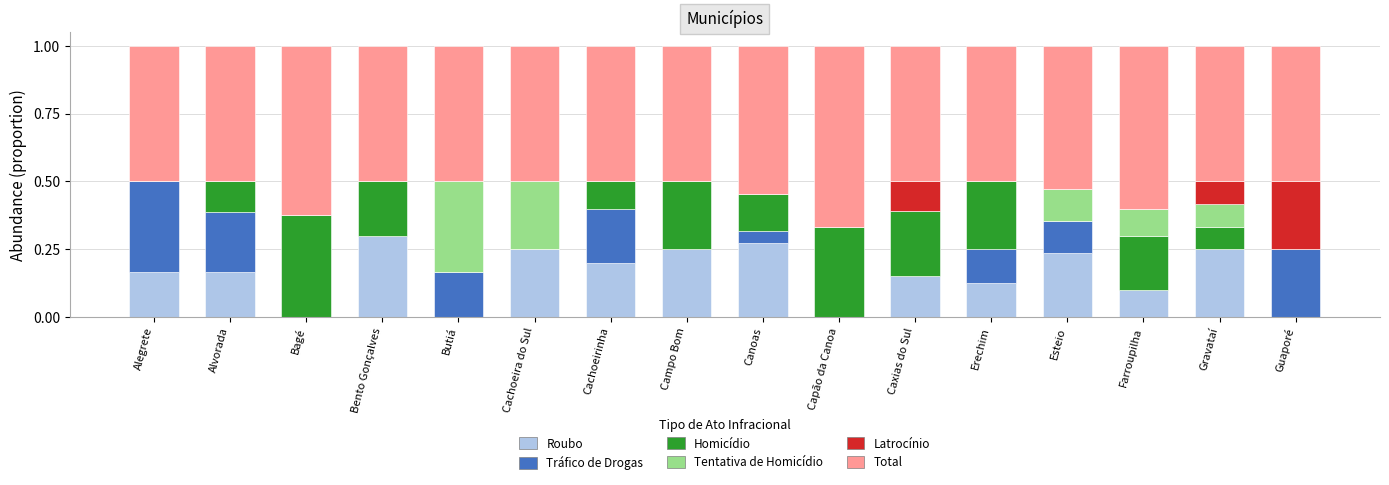

Which category has the highest value in the Roubo series?

Bento Gonçalves